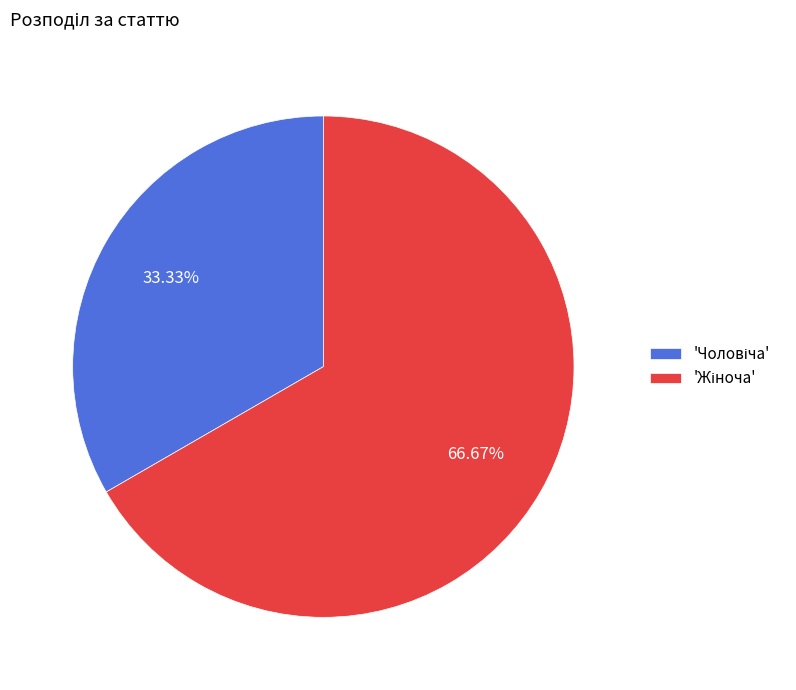

Is there any slice that represents more than half of the pie?

Yes